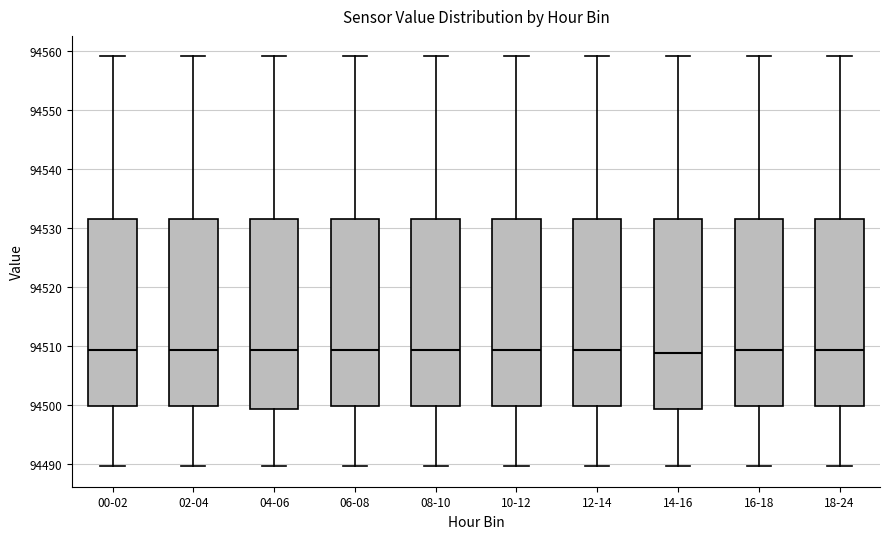

Reading left to right, read every box against the y-axis: the position of its median line, the range the box covers, and the ends of its whiskers. The values are not printed on the chart, so give them approximately, as read against the axis.

00-02: median 94509, box 94500 to 94532, whiskers 94490 to 94559
02-04: median 94509, box 94500 to 94532, whiskers 94490 to 94559
04-06: median 94509, box 94499 to 94532, whiskers 94490 to 94559
06-08: median 94509, box 94500 to 94532, whiskers 94490 to 94559
08-10: median 94509, box 94500 to 94532, whiskers 94490 to 94559
10-12: median 94509, box 94500 to 94532, whiskers 94490 to 94559
12-14: median 94509, box 94500 to 94532, whiskers 94490 to 94559
14-16: median 94509, box 94499 to 94532, whiskers 94490 to 94559
16-18: median 94509, box 94500 to 94532, whiskers 94490 to 94559
18-24: median 94509, box 94500 to 94532, whiskers 94490 to 94559